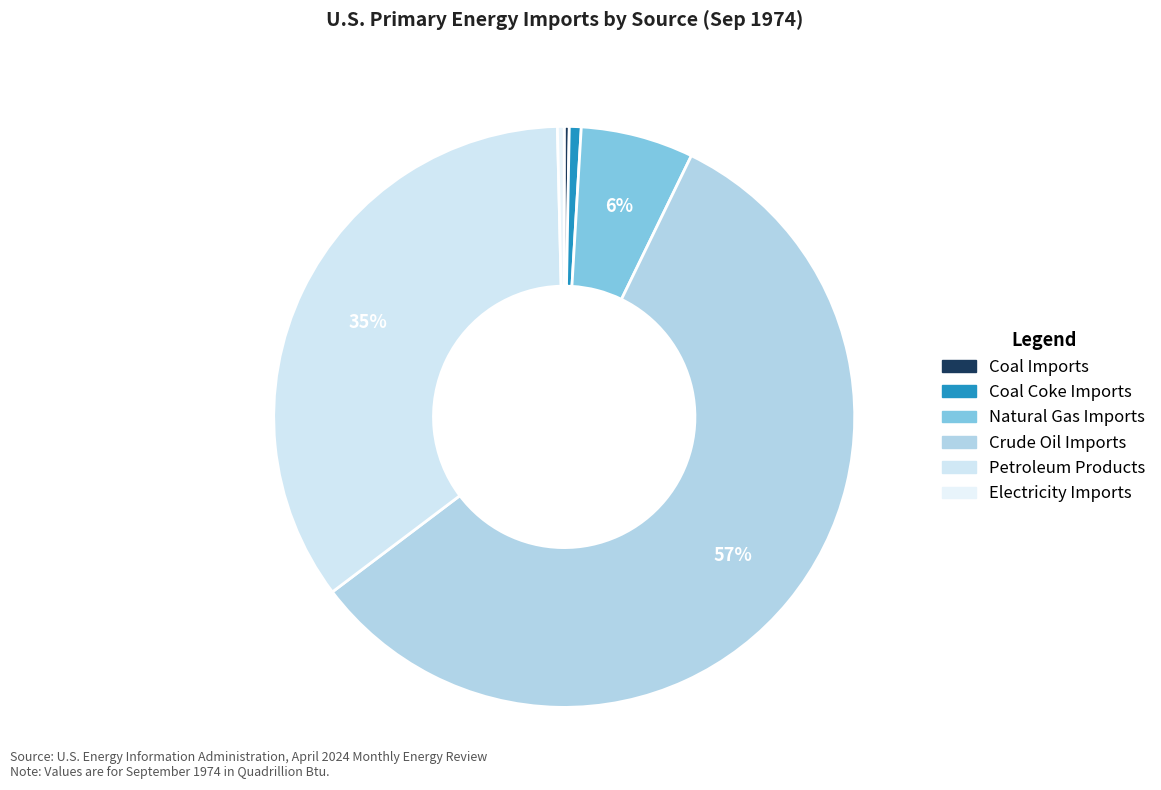

To the nearest percent, what portion does Coal Coke Imports represent?

1%